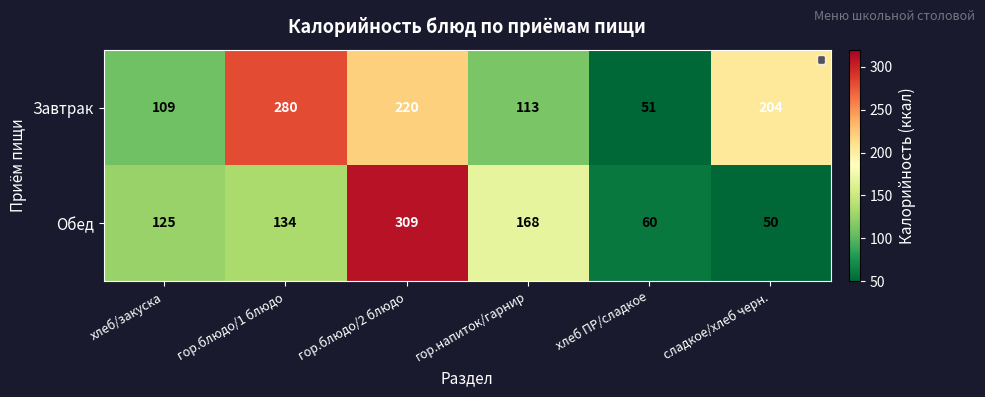

What is the spread (max minus min) of values at гор.блюдо/2 блюдо?

89